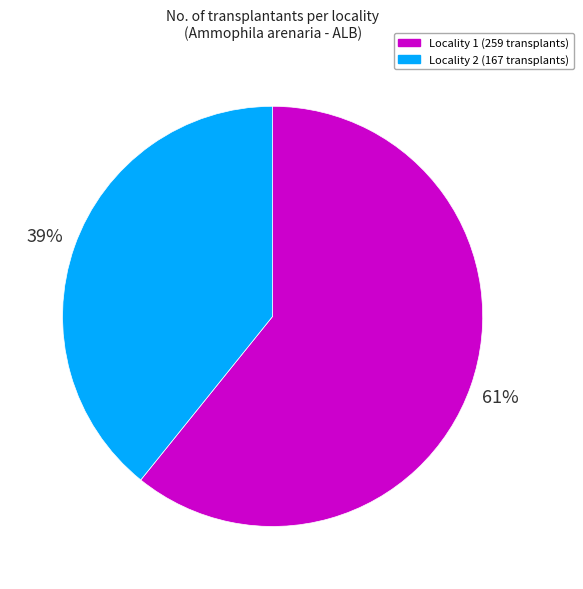

To the nearest percent, what percentage of the pie is Locality 2 (167 transplants)?

39%